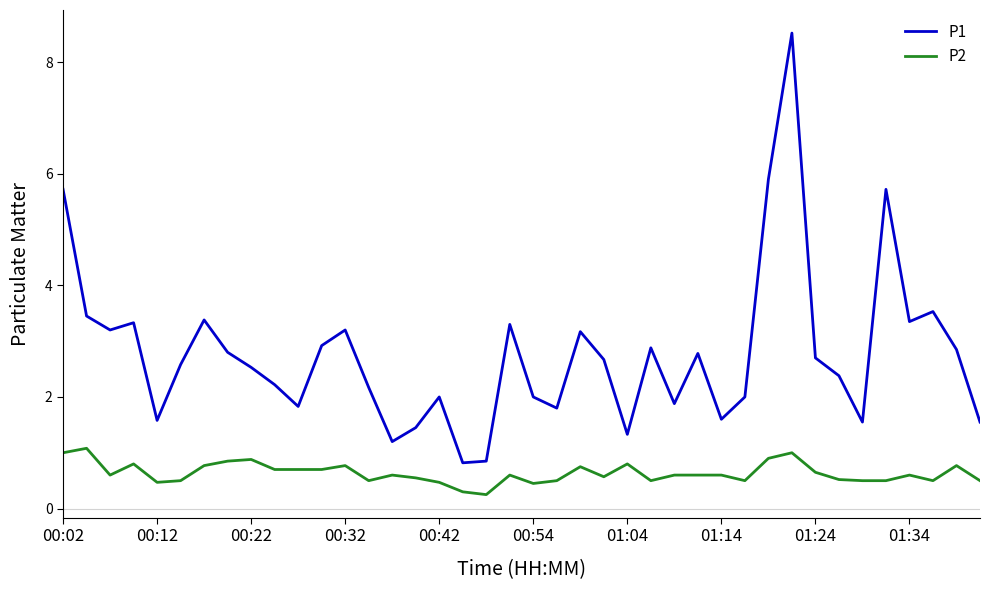

List the series in order of their peak value, lowest first.

P2, P1